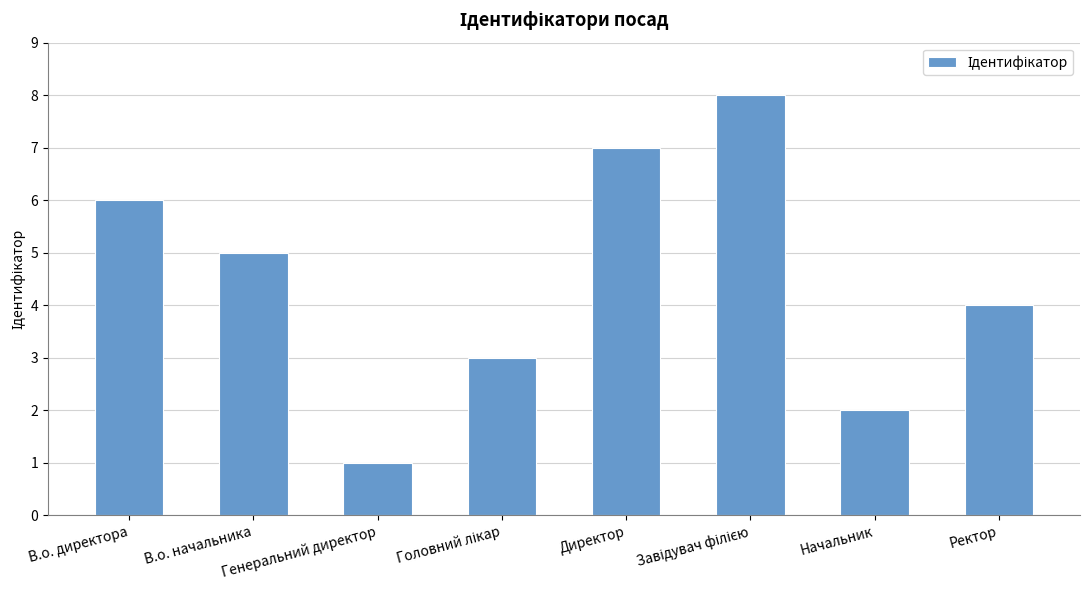

What is the difference between the second highest and minimum values?

6